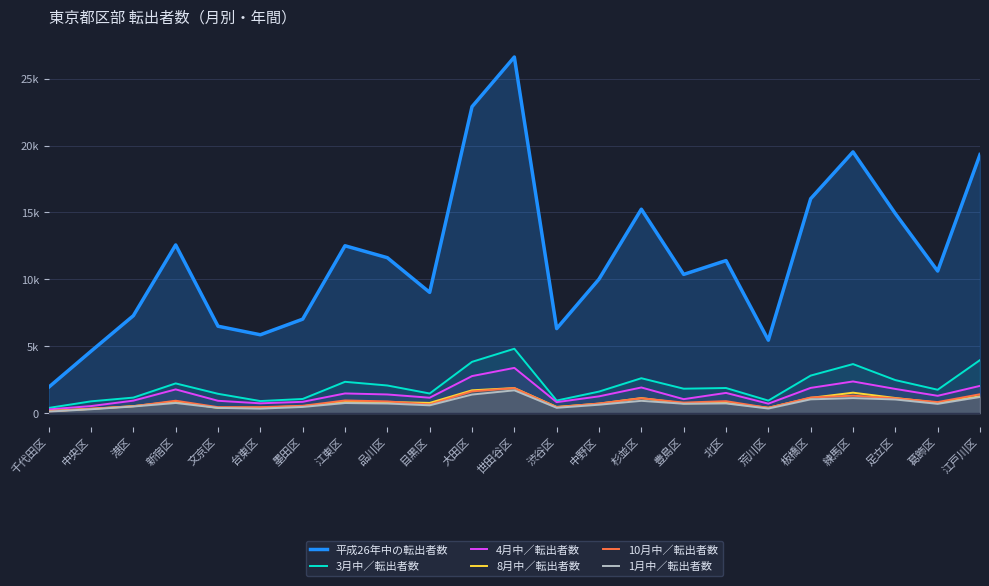

Reading left to right, transcribe all the data shown in this chart.

平成26年中の転出者数: 1938	4629	7286	12573	6498	5859	7026	12511	11619	9026	22902	26616	6321	10017	15243	10370	11404	5454	16026	19525	14916	10620	19326
3月中／転出者数: 391	884	1164	2225	1448	905	1061	2344	2069	1470	3835	4815	943	1613	2612	1829	1880	940	2809	3669	2472	1750	3968
4月中／転出者数: 280	530	936	1777	925	736	848	1474	1398	1155	2771	3385	823	1257	1920	1047	1515	711	1889	2370	1811	1298	2039
8月中／転出者数: 157	322	529	870	394	420	523	831	835	768	1709	1877	468	712	1128	735	768	405	1143	1531	1135	787	1259
10月中／転出者数: 135	338	516	930	450	447	551	949	880	653	1627	1871	448	723	1113	792	896	397	1172	1306	1110	830	1414
1月中／転出者数: 118	294	500	761	395	340	465	757	721	586	1391	1707	402	632	922	704	729	346	1034	1125	1023	696	1210